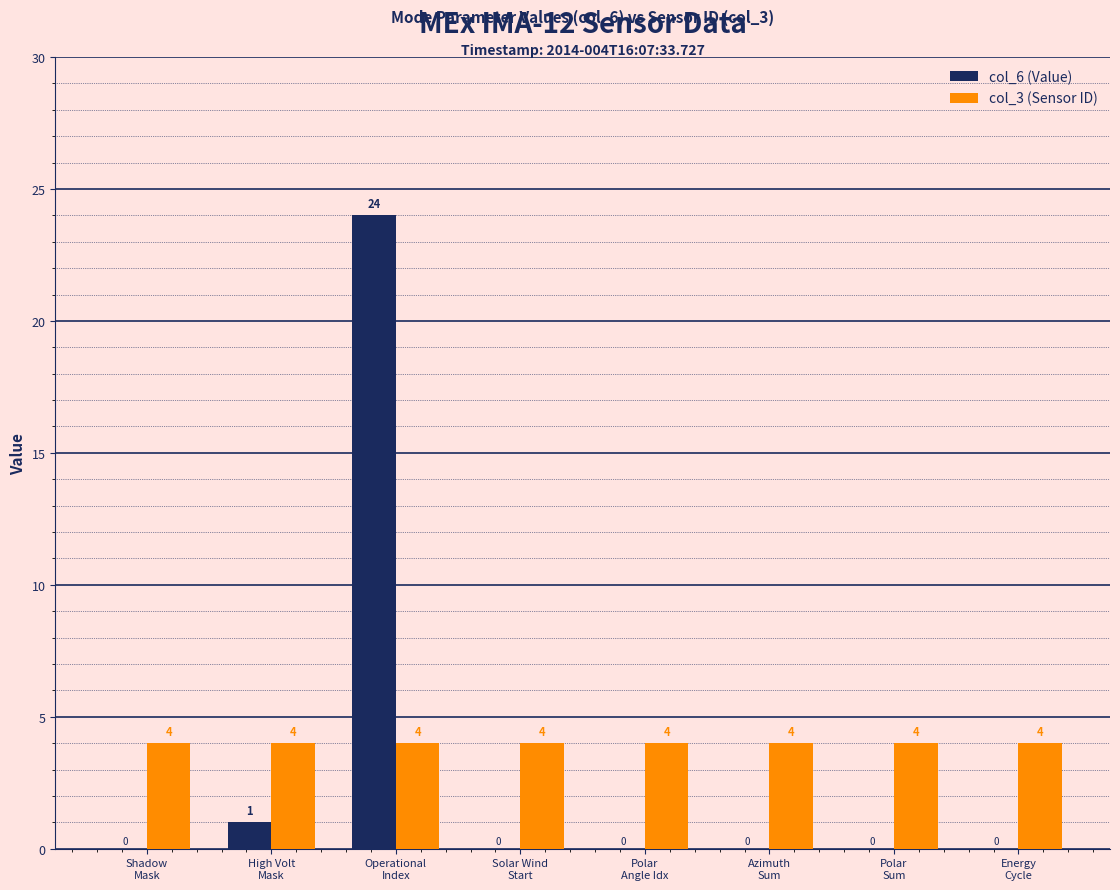

What is the average value of the col_3 (Sensor ID) series?

4